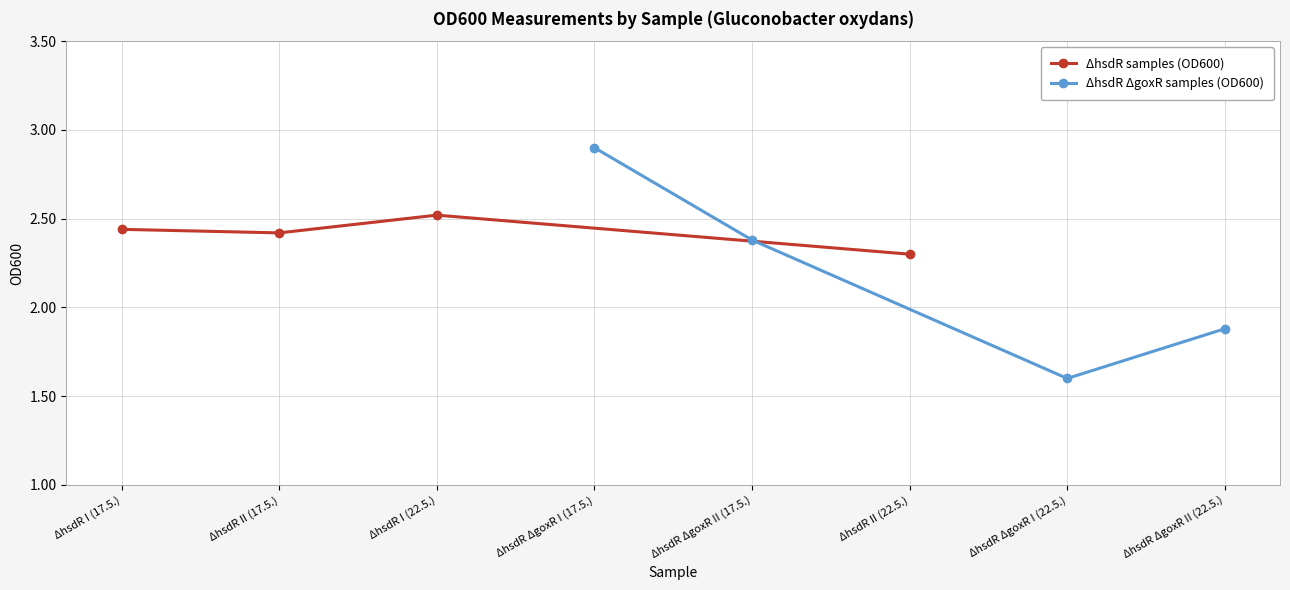

At which label does ΔhsdR samples (OD600) reach its minimum?

ΔhsdR II (22.5.)